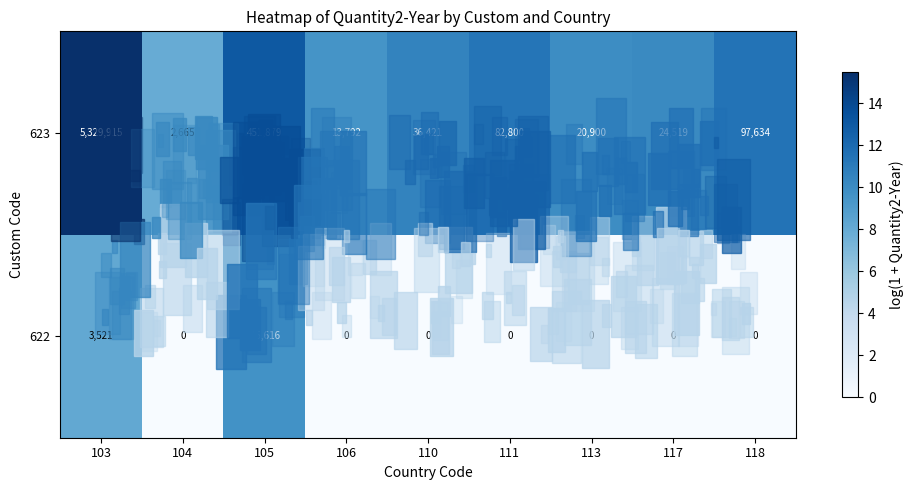

Rank the series by their maximum value, from highest to lowest.

row_1, row_0